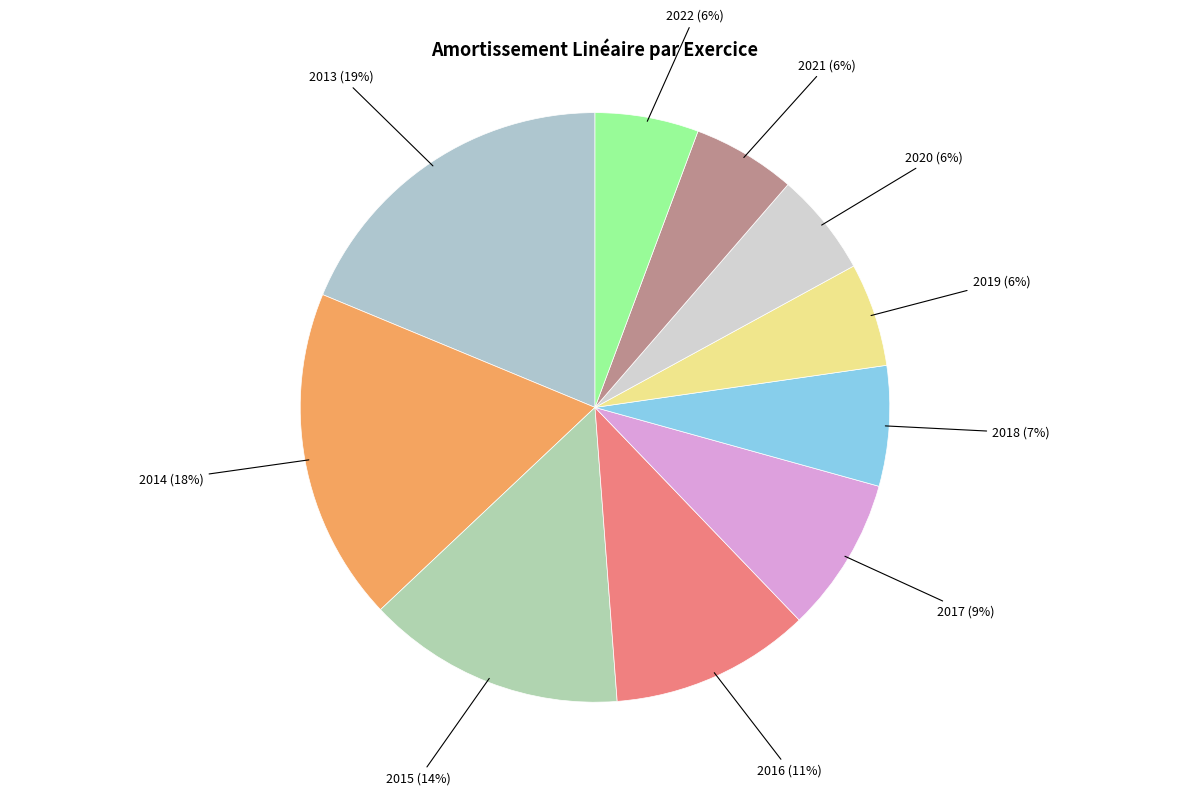

To the nearest percent, what is the difference between the 2015 and 2022 slice percentages?

8%